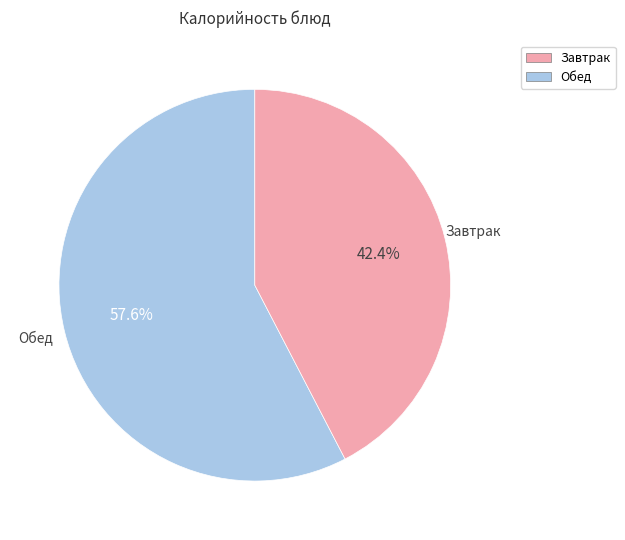

Is there any slice that represents more than half of the pie?

Yes